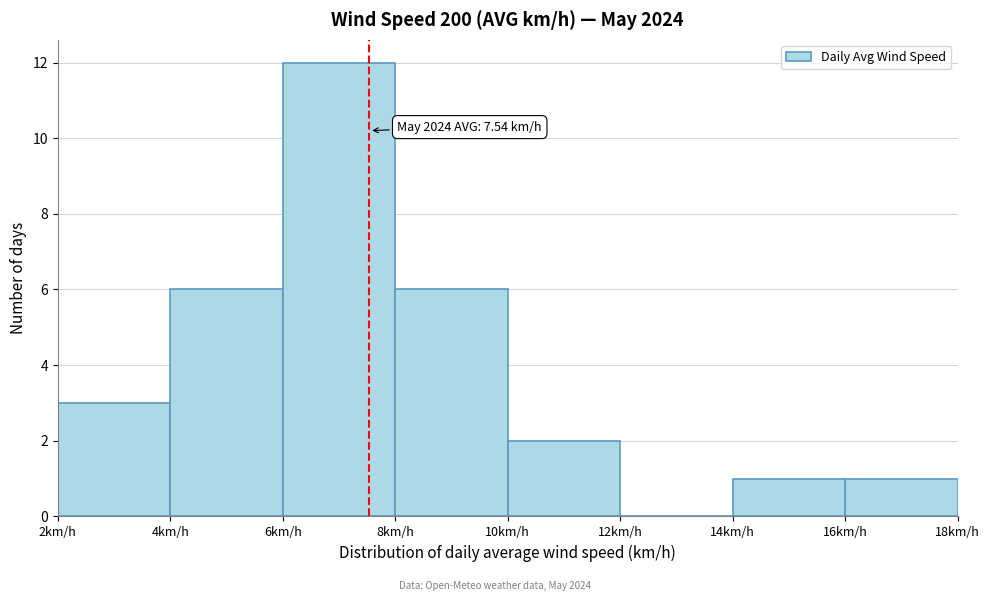

Over which range of the x-axis is the bar tallest?

6 to 8